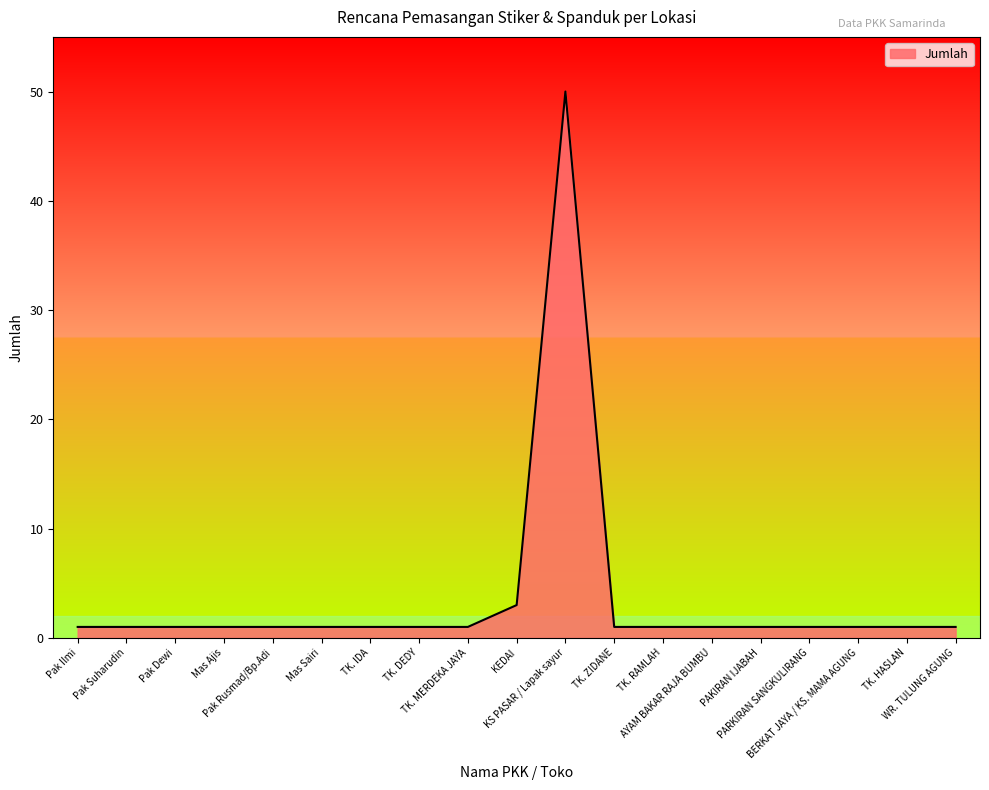

What is the difference between the maximum and minimum values?

49